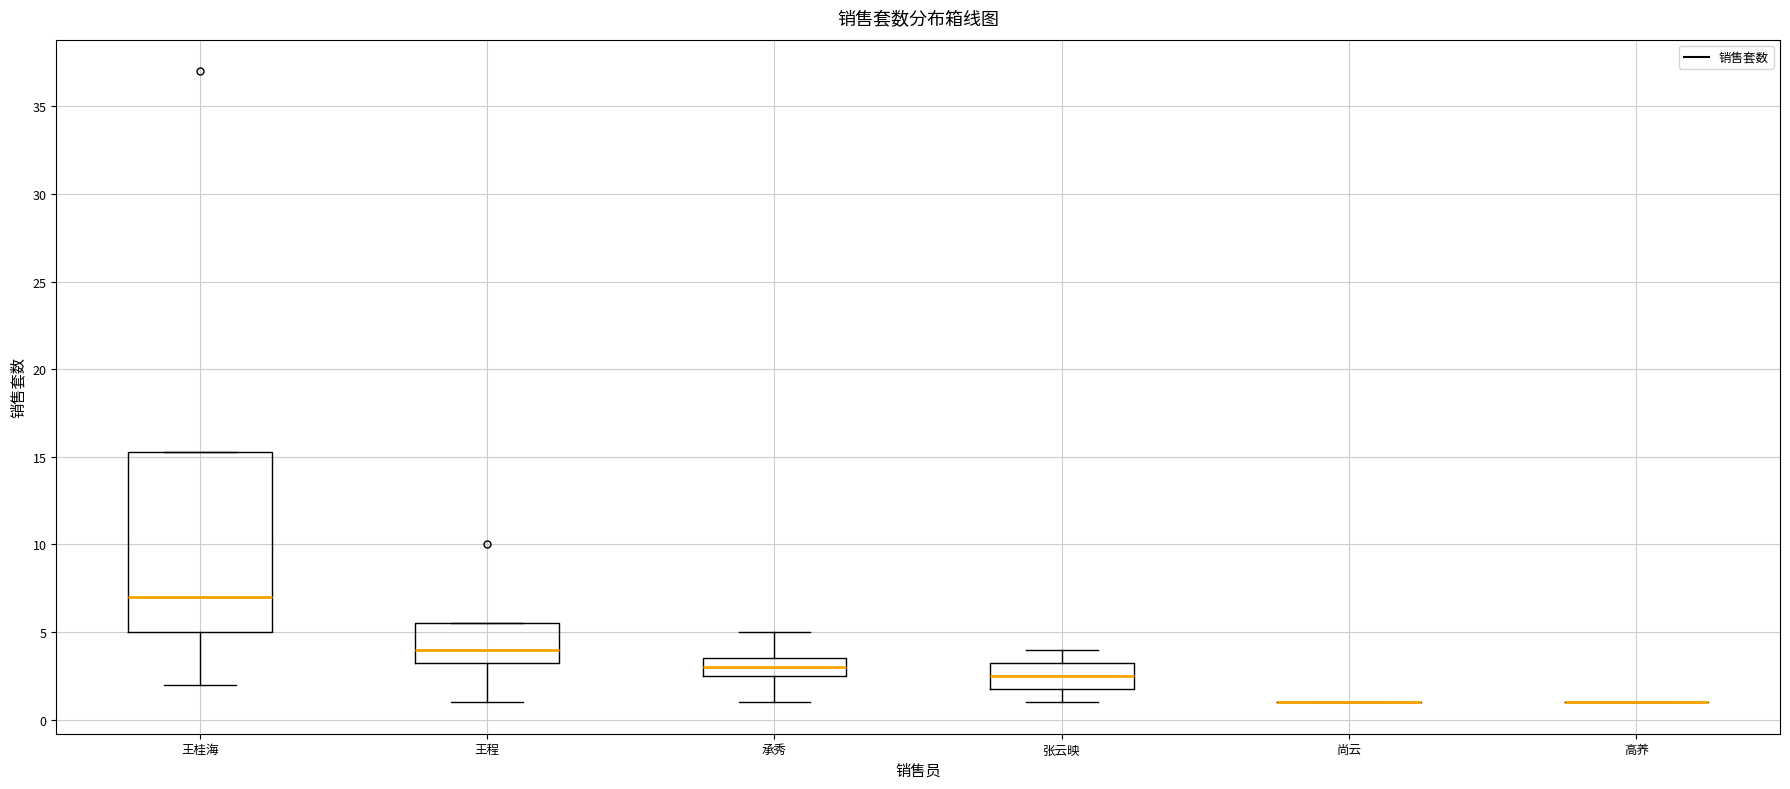

Reading left to right, read every box against the y-axis: the position of its median line, the range the box covers, and the ends of its whiskers. The values are not printed on the chart, so give them approximately, as read against the axis.

王桂海: median 7.0, box 5.0 to 15.5, whiskers 2.0 to 15.5
王程: median 4.0, box 3.5 to 5.5, whiskers 1.0 to 5.5
承秀: median 3.0, box 2.5 to 3.5, whiskers 1.0 to 5.0
张云映: median 2.5, box 2.0 to 3.5, whiskers 1.0 to 4.0
尚云: box collapsed to a line at 1.0, whiskers 1.0 to 1.0
高养: box collapsed to a line at 1.0, whiskers 1.0 to 1.0